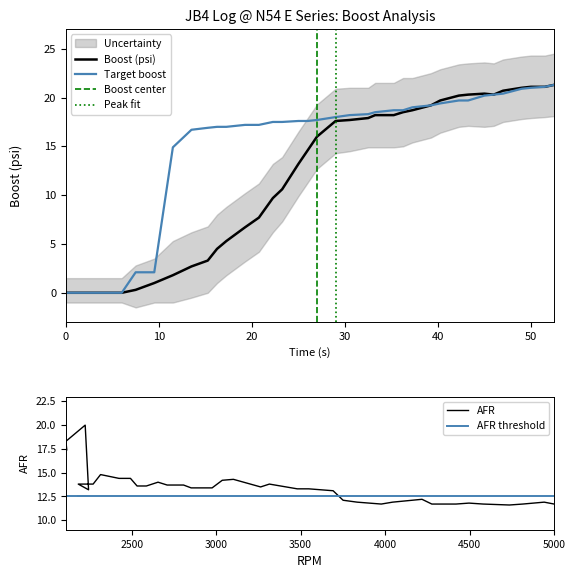

True or false: boost and afr cross at least once.

True